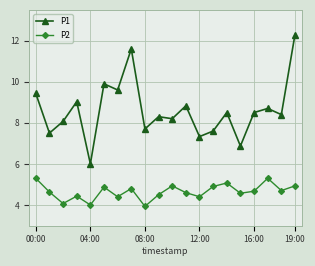

At how many categories does at least one series exceed 12?

1